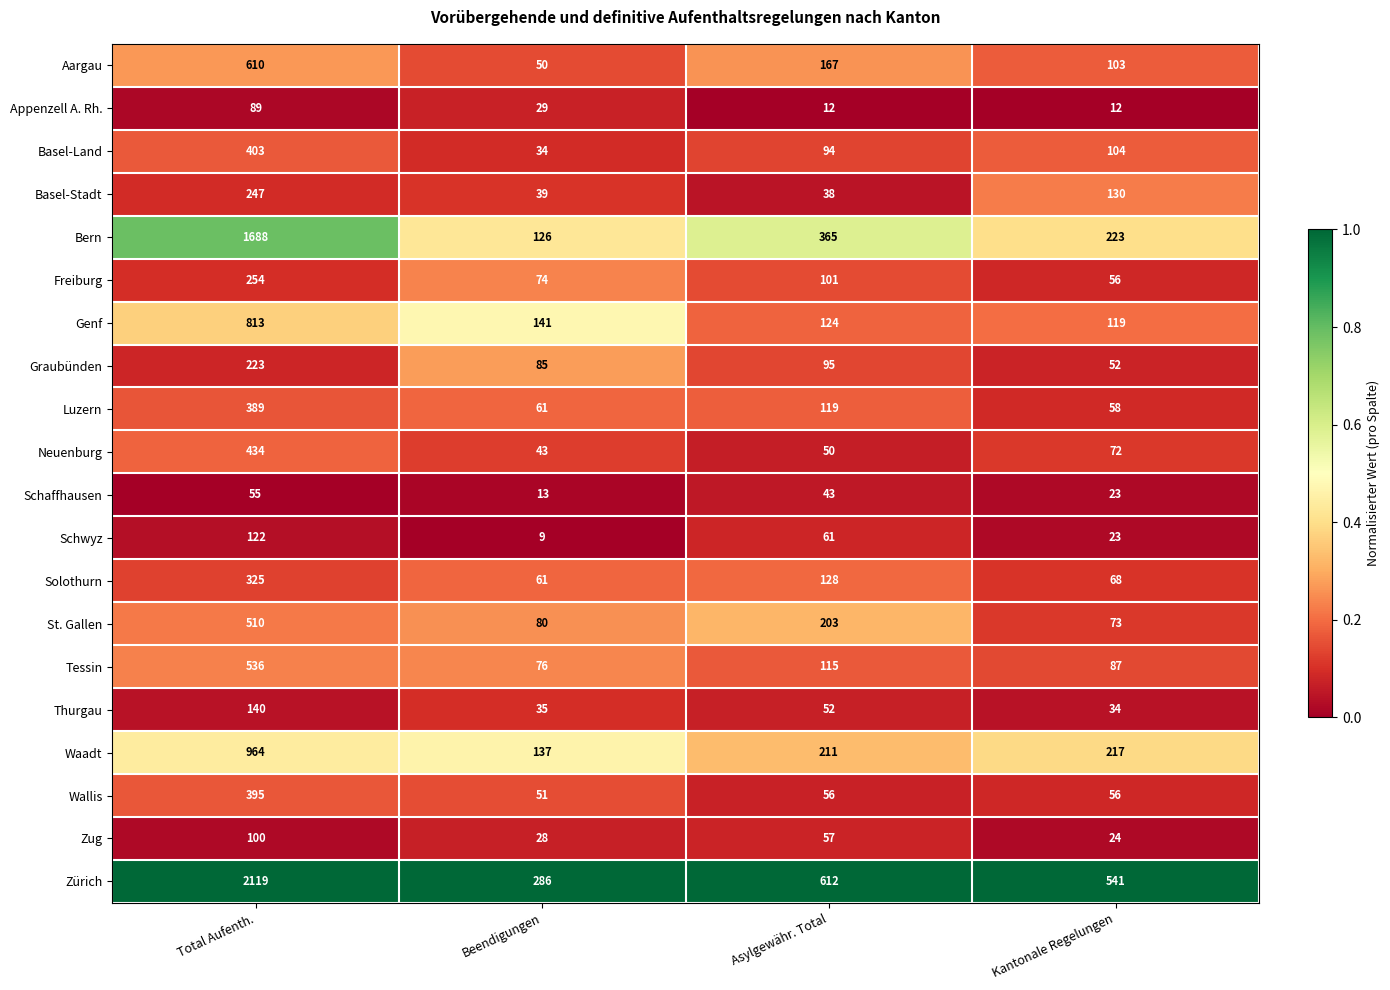

What is the spread (max minus min) of values at Asylgewähr. Total?

600